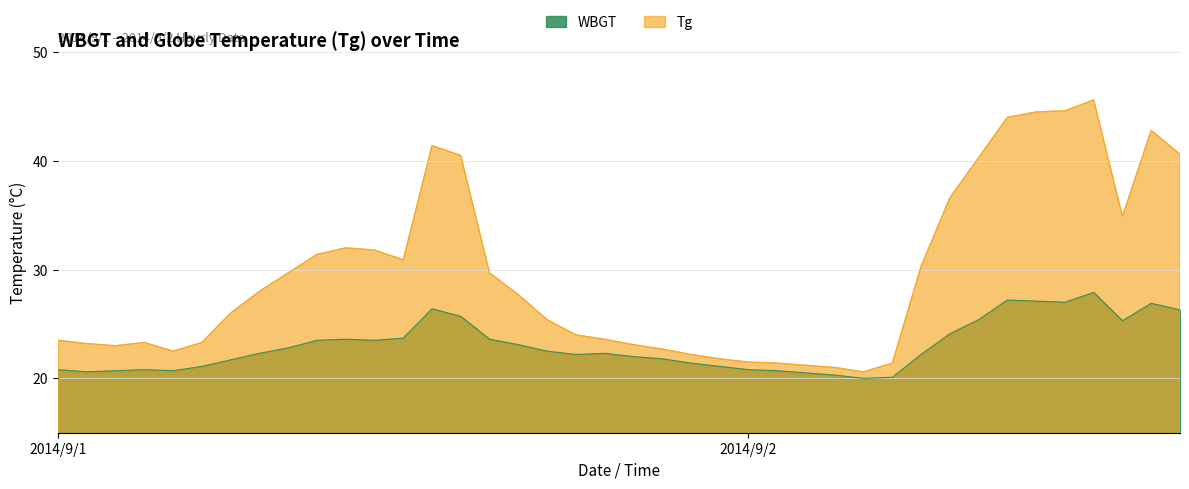

What is the sum of the Tg values at 9/2 10:00 and 9/2 16:00?

84.6